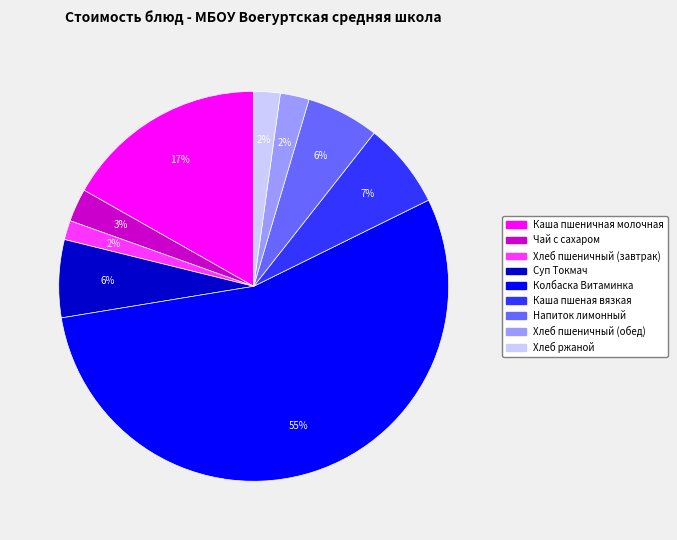

Between Хлеб ржаной and Колбаска Витаминка, which is larger?

Колбаска Витаминка